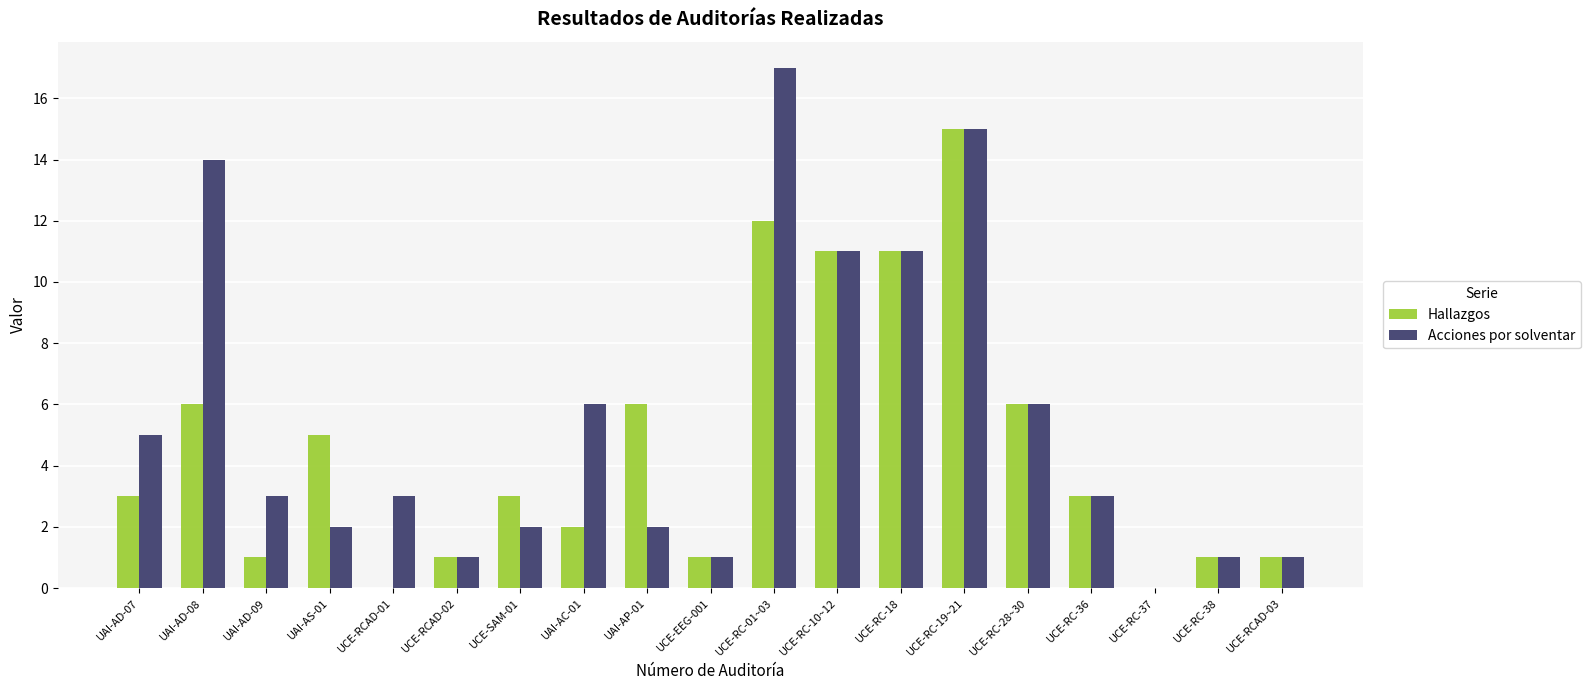

What is the average value of the Acciones por solventar series?

5